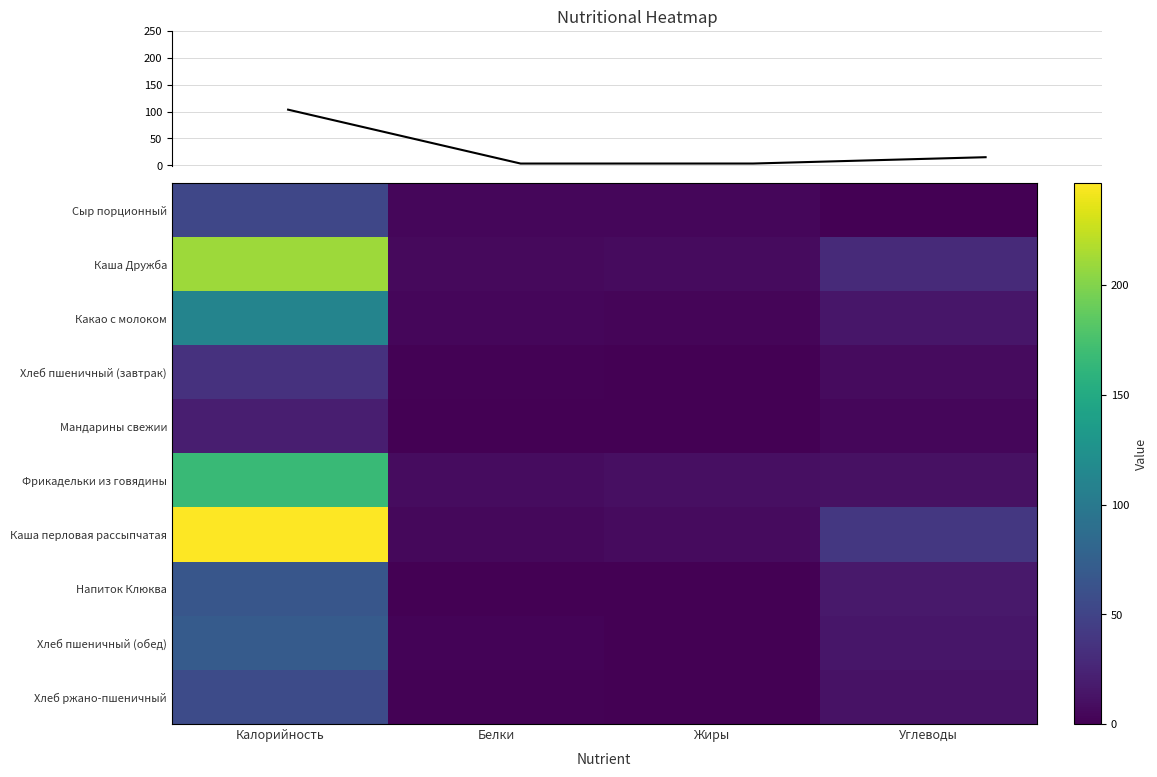

Is it true that Хлеб пшеничный (обед) equals 14.9 at Углеводы?

True